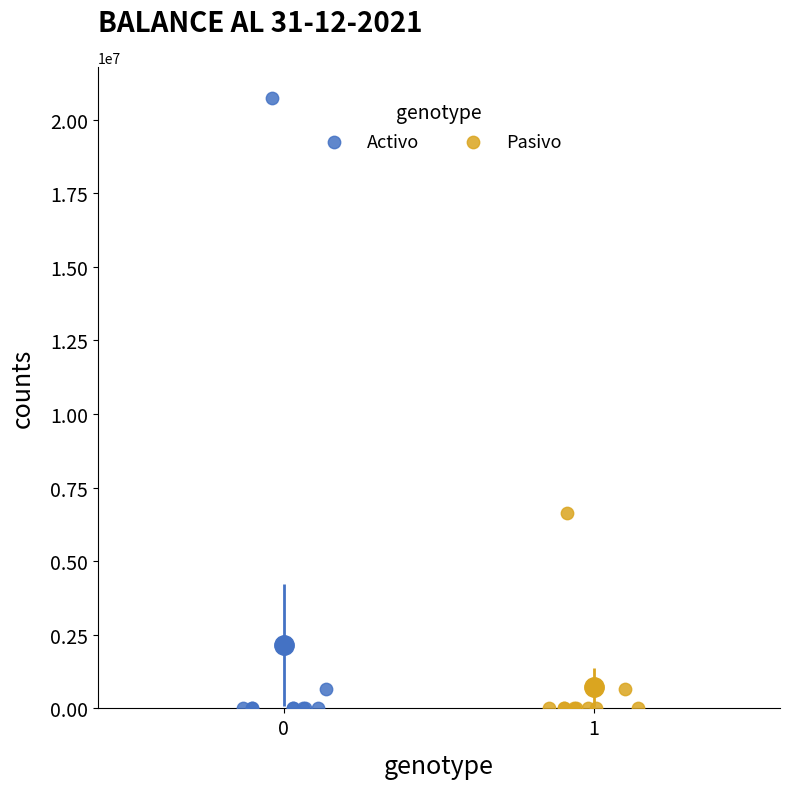

Which series has the largest Y range (max minus min)?

Activo